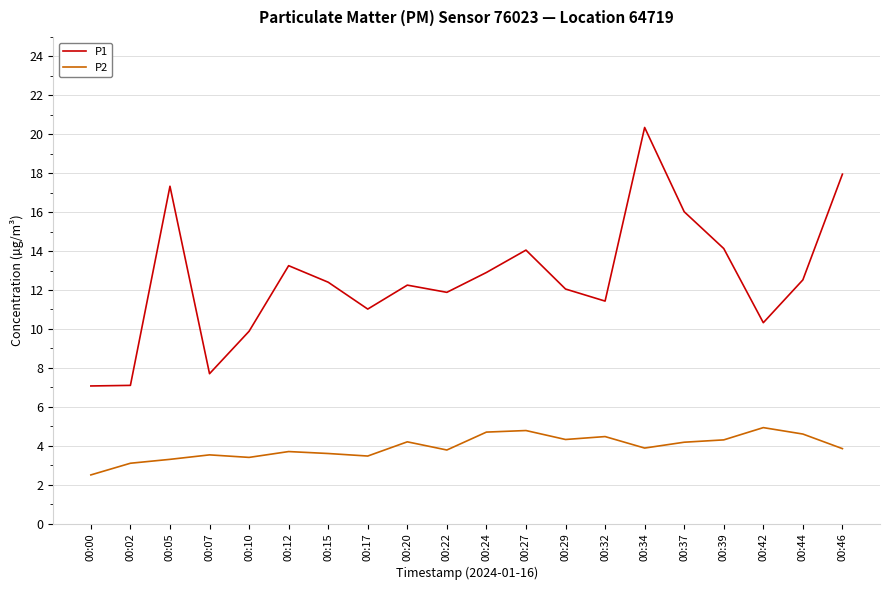

True or false: P2 and P1 intersect in this chart.

False